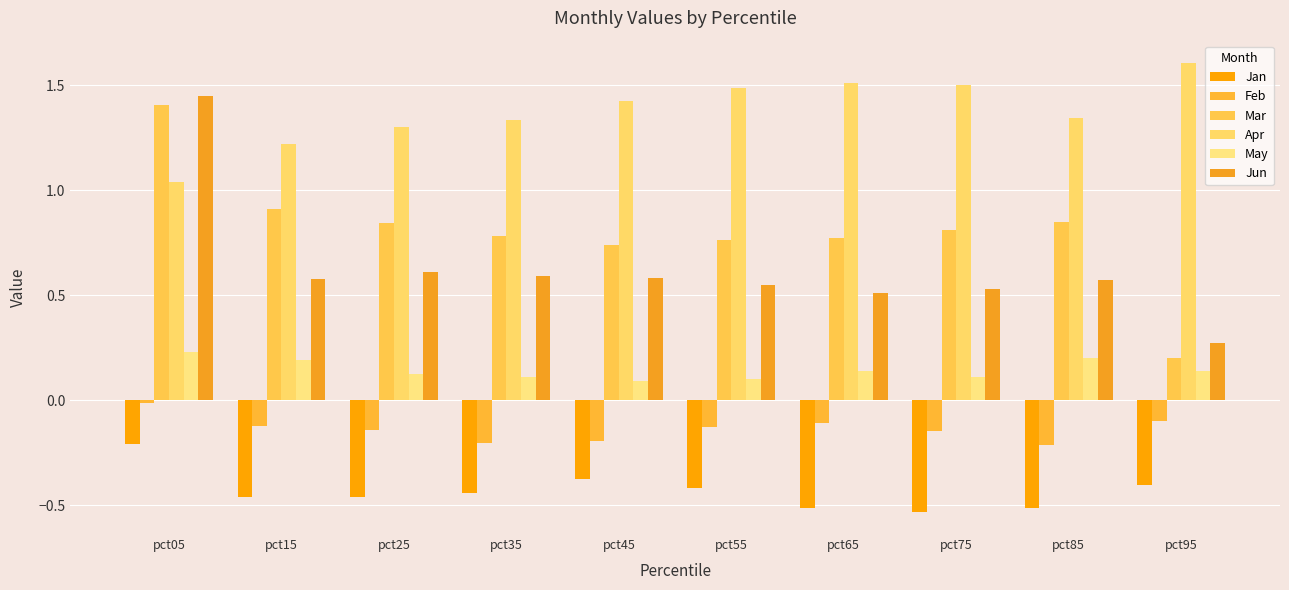

Is the value of Feb at pct65 greater than the value of Apr at pct65?

No